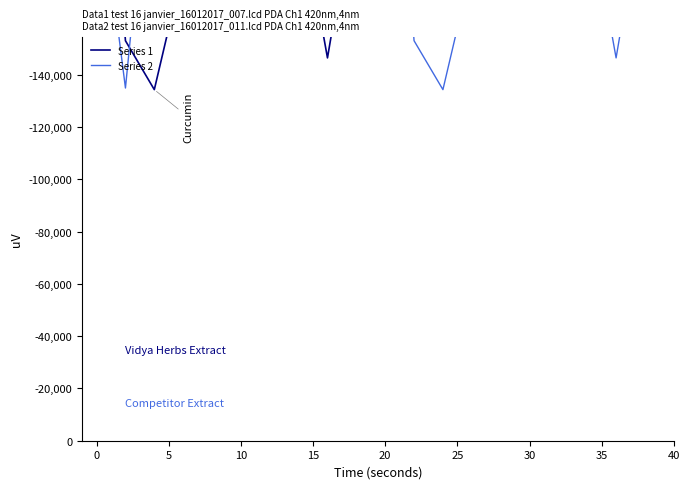

The Series 1 series shows -208038.1 at 30. True or false?

True